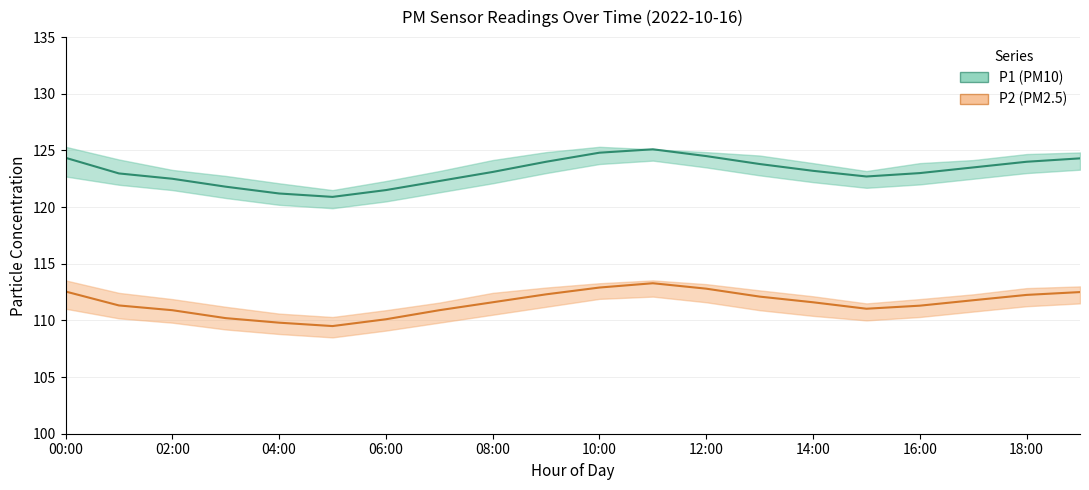

What position from the left is 18:00?

19